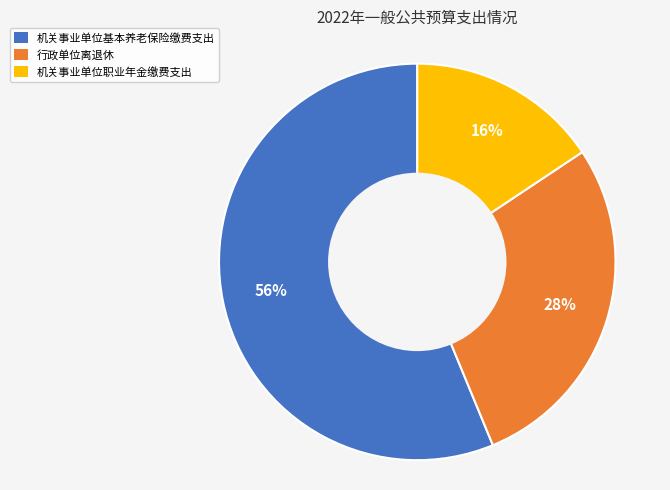

How many slices are in this pie chart?

3